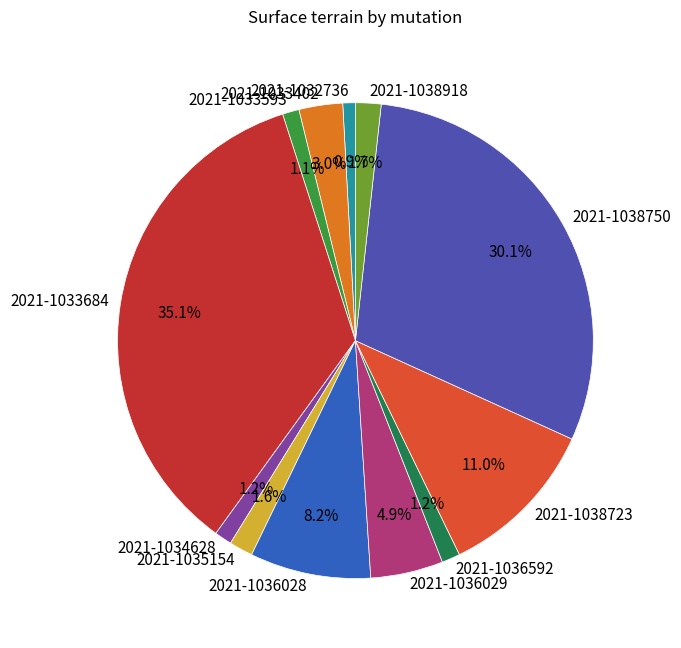

To the nearest percent, what is the average slice percentage?

8%